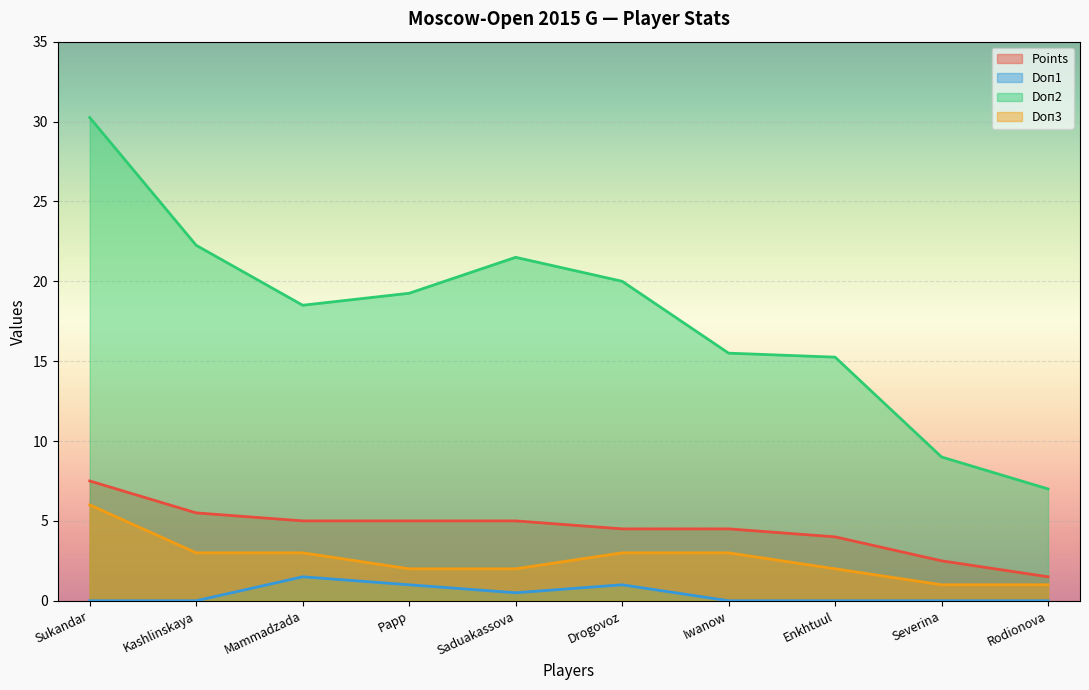

What are all the series names shown in the legend?

Points, Doп1, Doп2, Doп3